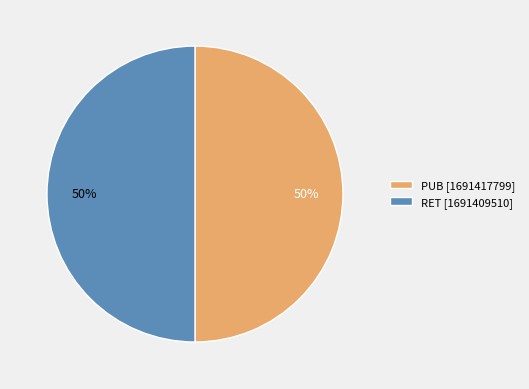

Count the number of slices in the pie.

2